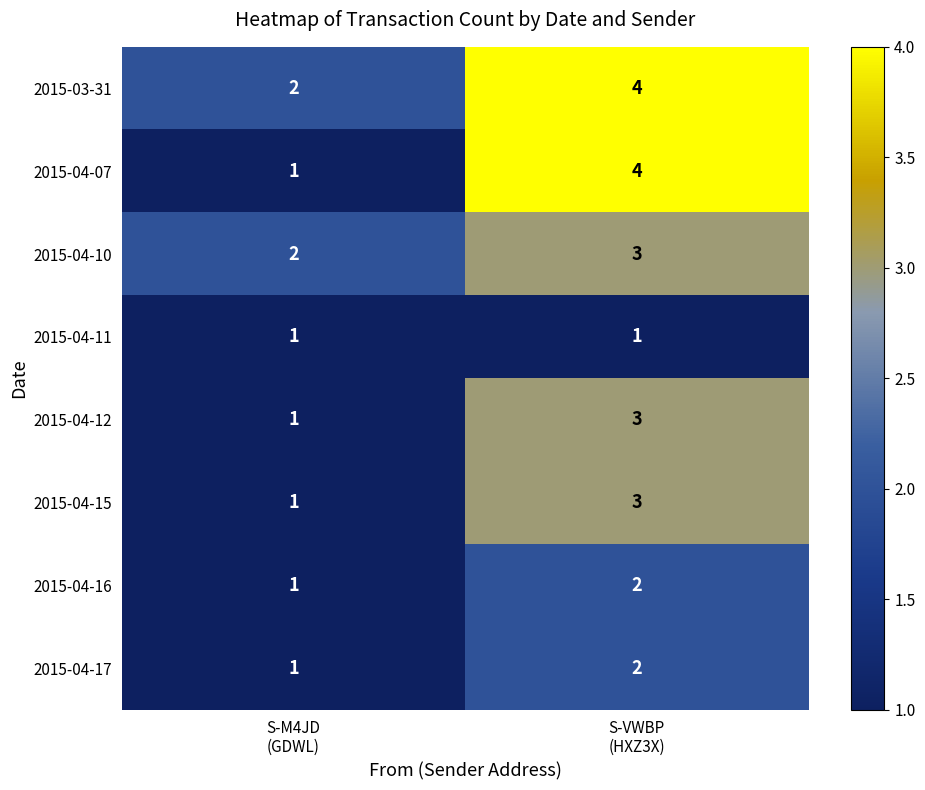

What is the greatest value displayed?

4